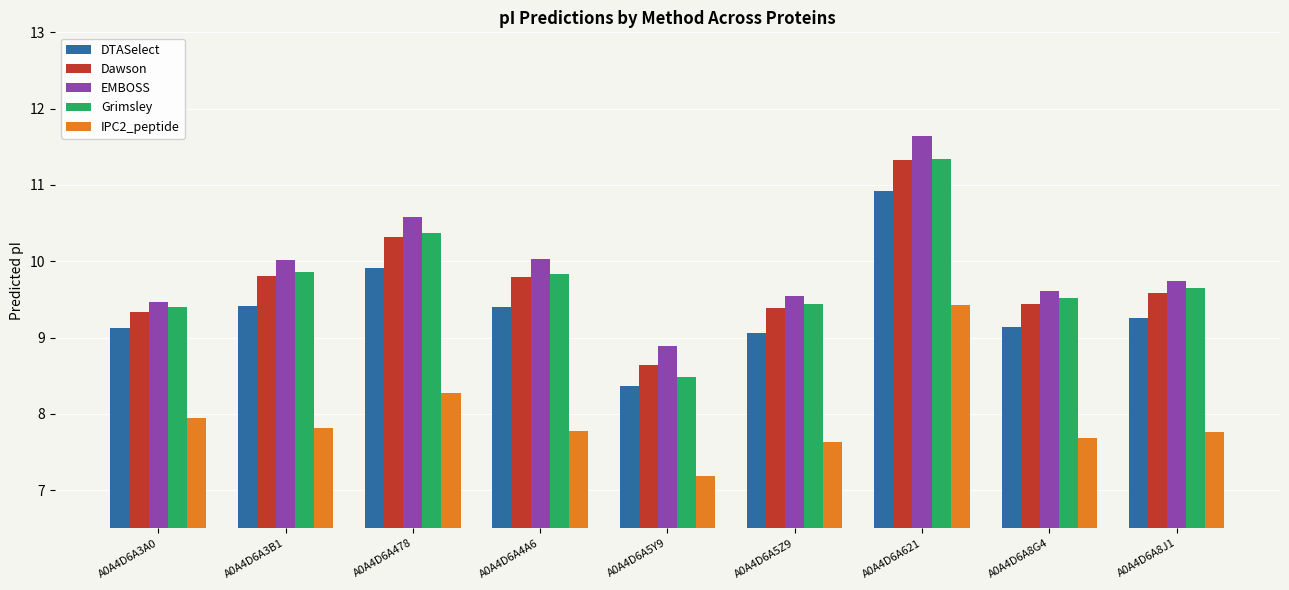

Where is IPC2_peptide nearest to the value 8?

A0A4D6A3A0